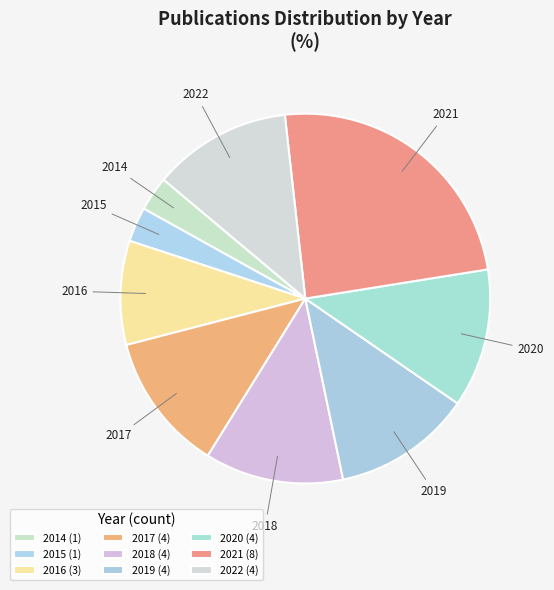

How many slices are in this pie chart?

9